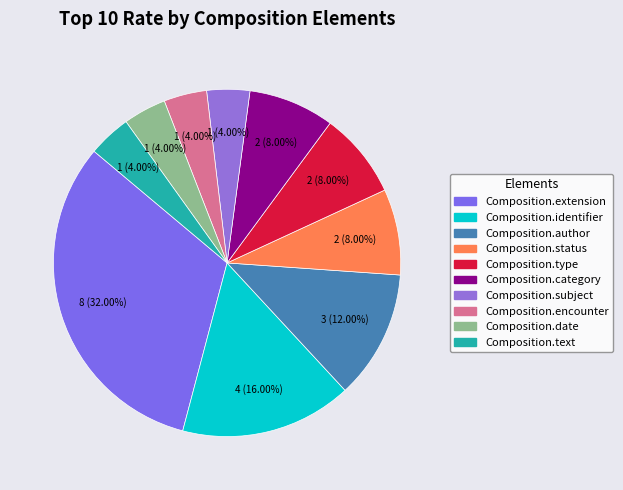

What is the smallest slice in the pie chart?

Composition.subject